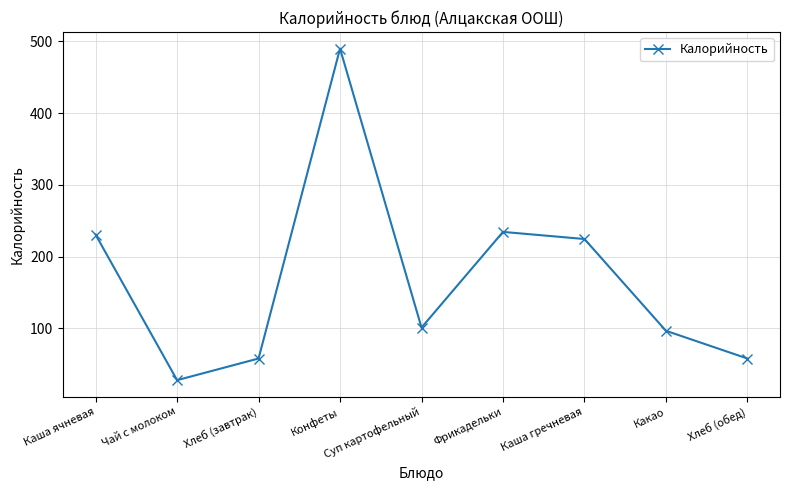

What is the difference between the maximum and minimum values?

462.0